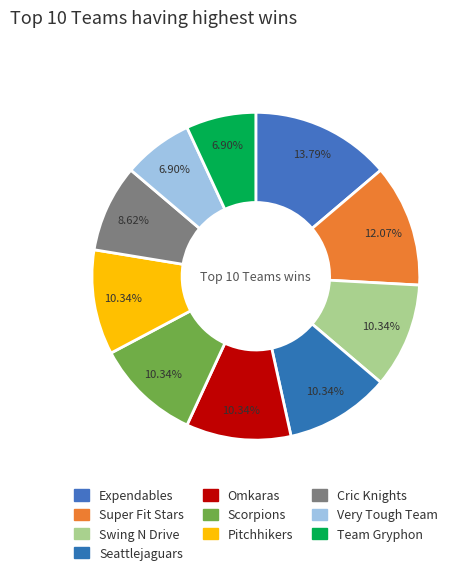

Is Seattlejaguars the majority of the pie?

No